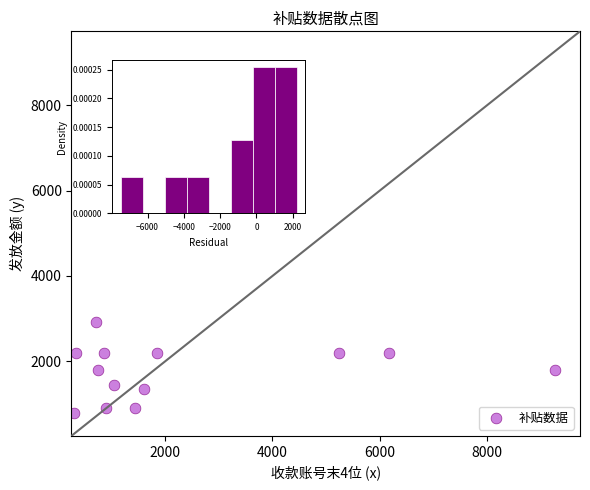

What is the range of X values (max minus min)?

8958